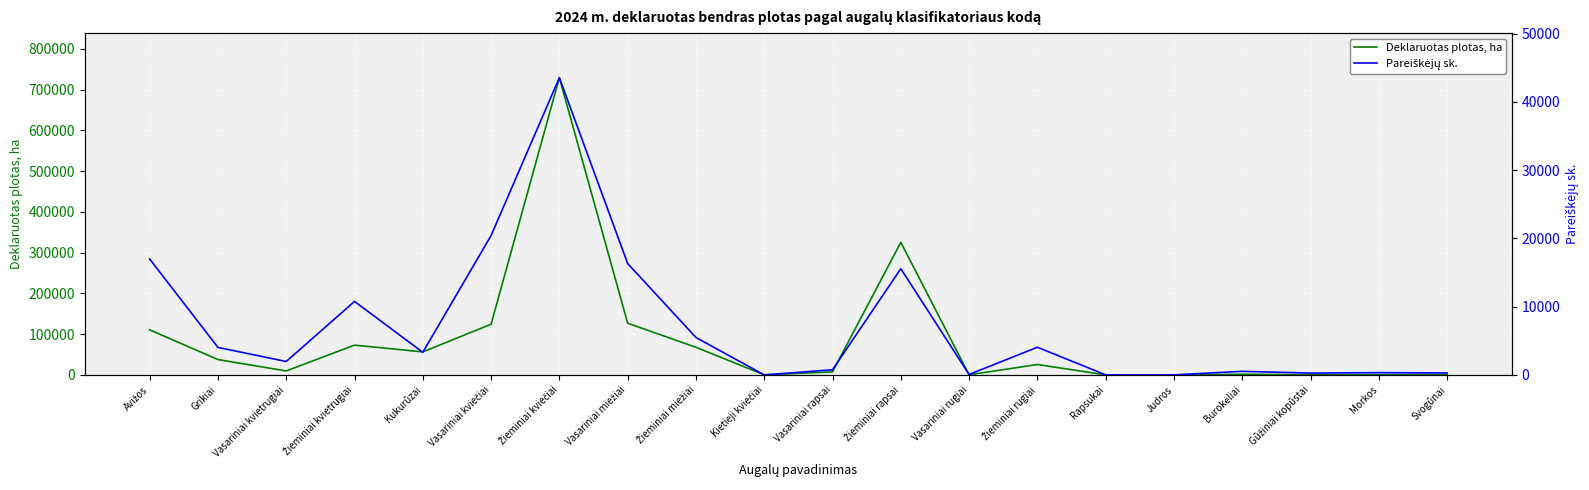

What are all the series names shown in the legend?

Deklaruotas plotas, ha, Pareiškėjų sk.